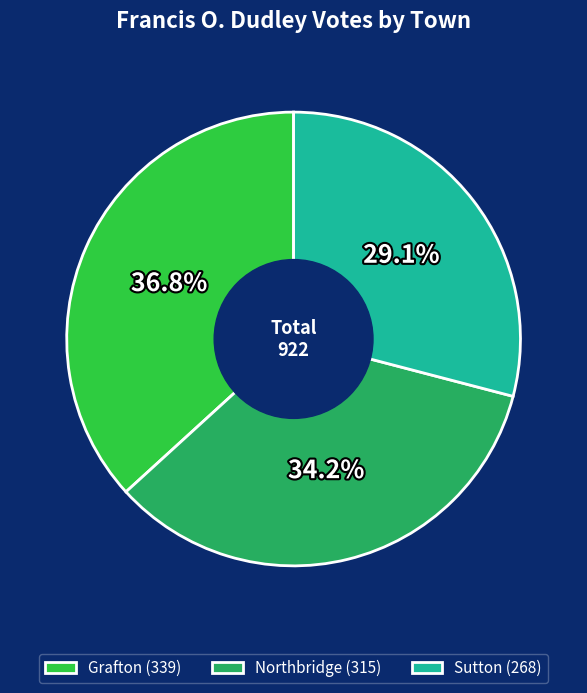

Rank the categories by value from highest to lowest.

Grafton, Northbridge, Sutton